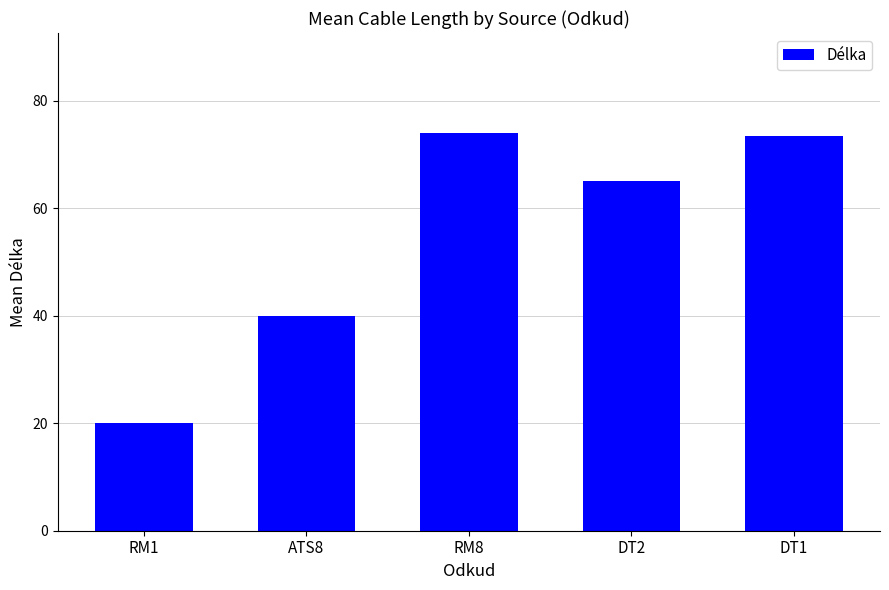

How many bars are there in total?

5